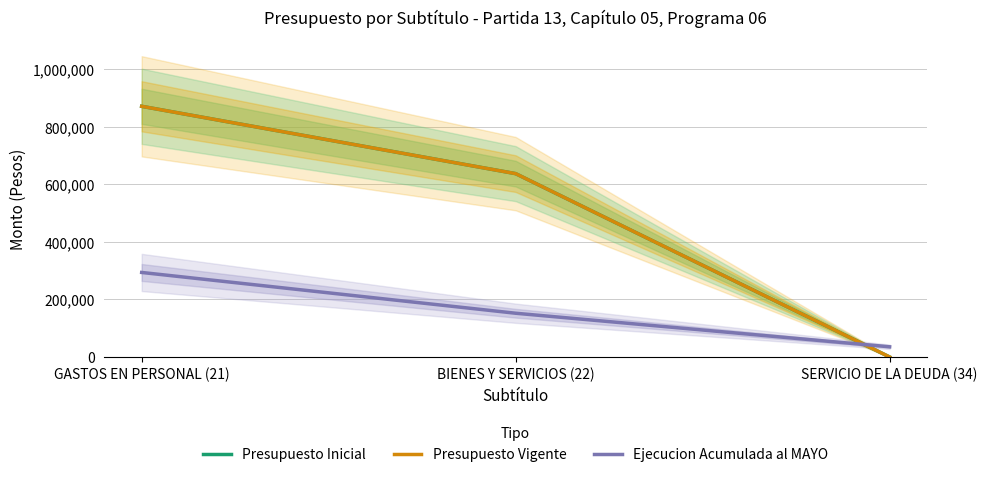

How many Ejecucion Acumulada al MAYO values are between 35386 and 293596?

3